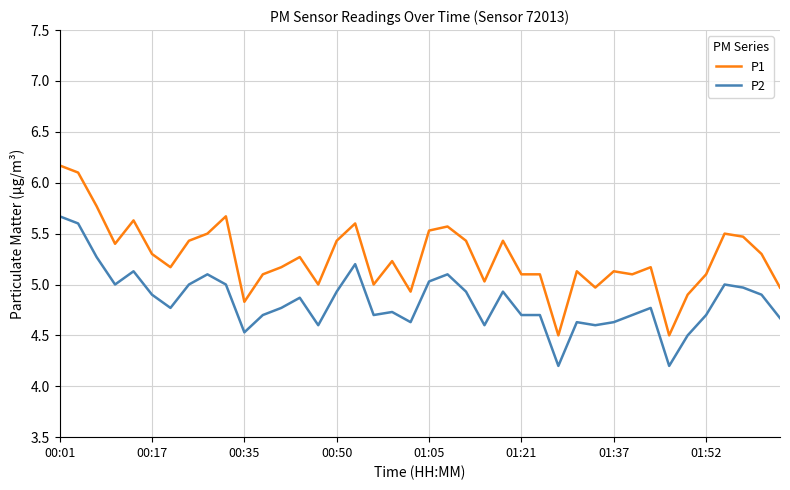

Which series has the largest range (max minus min)?

P1